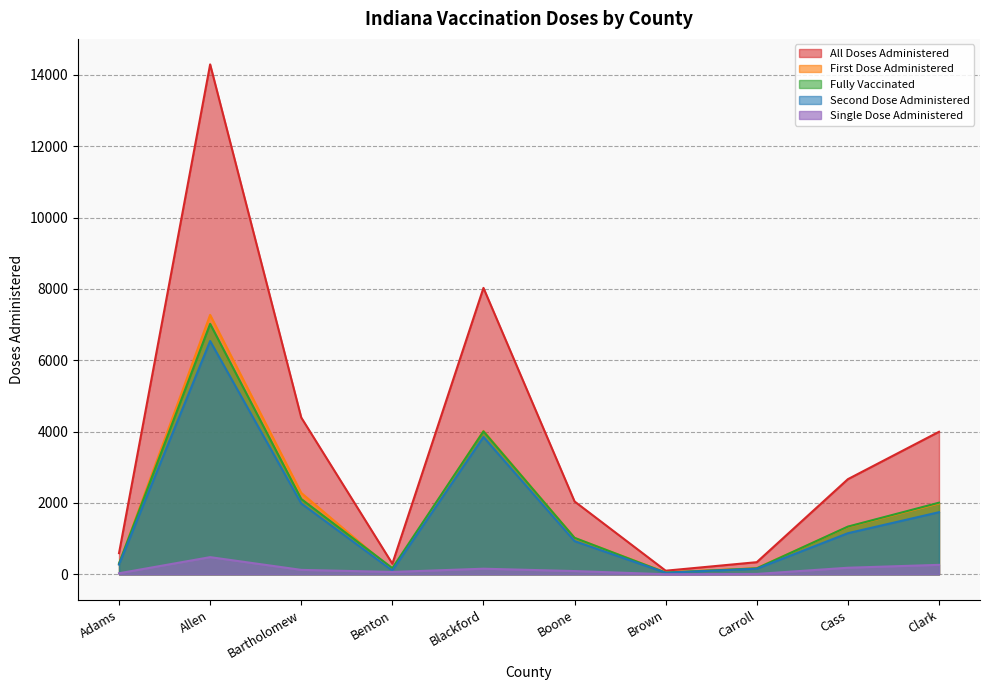

What is the value of the all_doses_administered point at the 3rd from the left?

4395